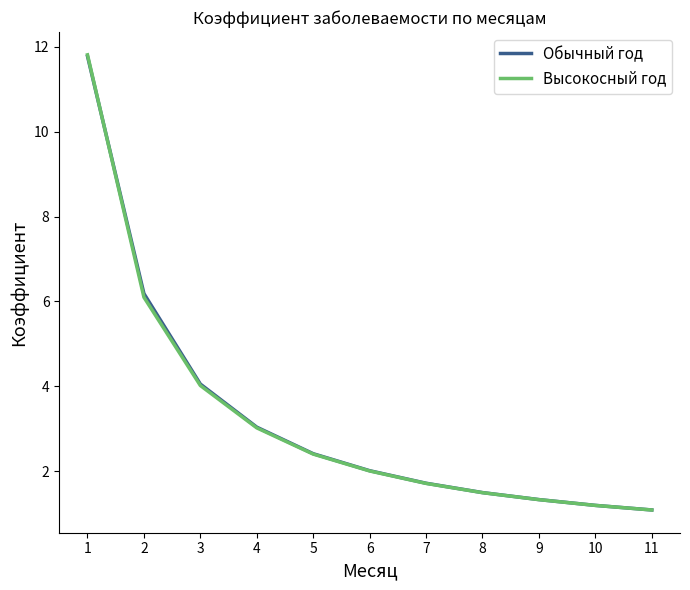

Count the number of data series in this chart.

2